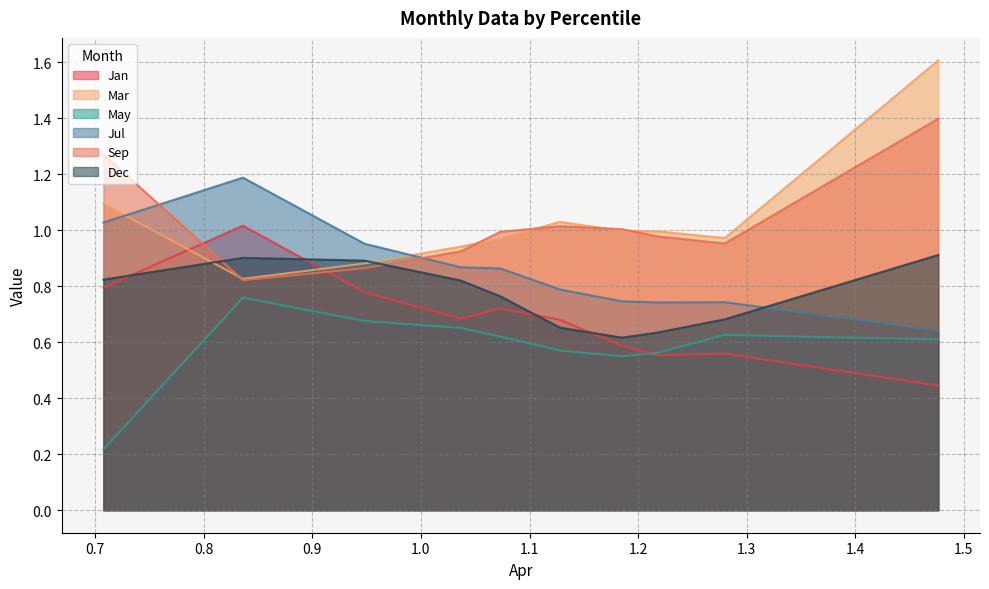

Reading right to left, extract all data points from this chart.

Jan: 0.4	0.6	0.6	0.6	0.7	0.7	0.7	0.8	1.0	0.8
Mar: 1.6	1.0	1.0	1.0	1.0	1.0	0.9	0.9	0.8	1.1
May: 0.6	0.6	0.6	0.5	0.6	0.6	0.7	0.7	0.8	0.2
Jul: 0.6	0.7	0.7	0.7	0.8	0.9	0.9	1.0	1.2	1.0
Sep: 1.4	1.0	1.0	1.0	1.0	1.0	0.9	0.9	0.8	1.3
Dec: 0.9	0.7	0.6	0.6	0.7	0.8	0.8	0.9	0.9	0.8